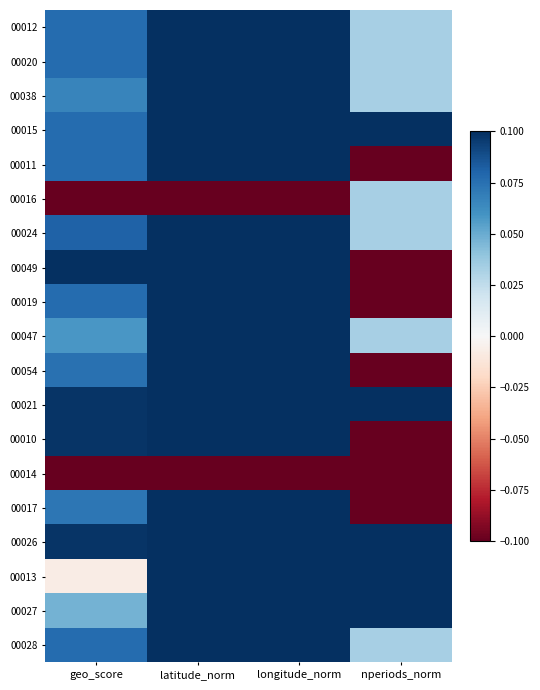

List the series in order of their peak value, lowest first.

00014, 00016, 00010, 00024, 00017, 00047, 00019, 00012, 00020, 00038, 00011, 00054, 00015, 00049, 00021, 00026, 00013, 00027, 00028